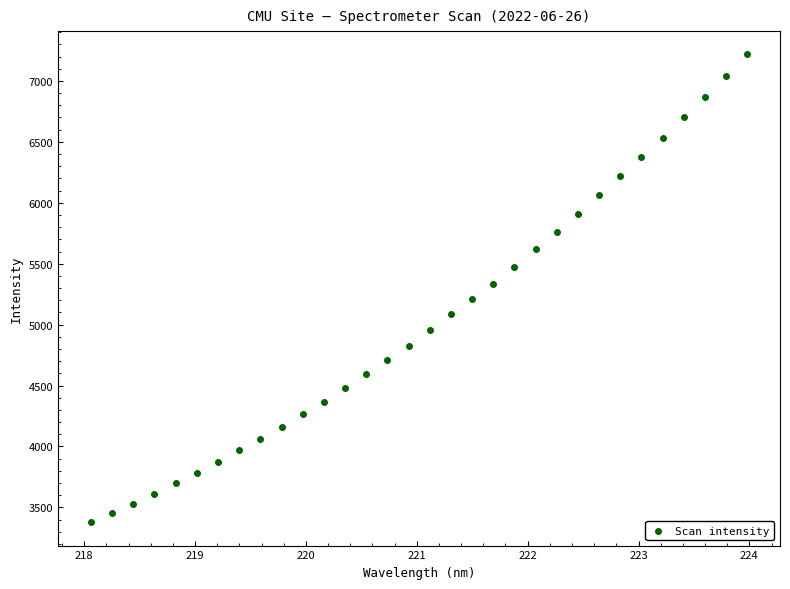

What is the range of Y values (max minus min)?

3838.5